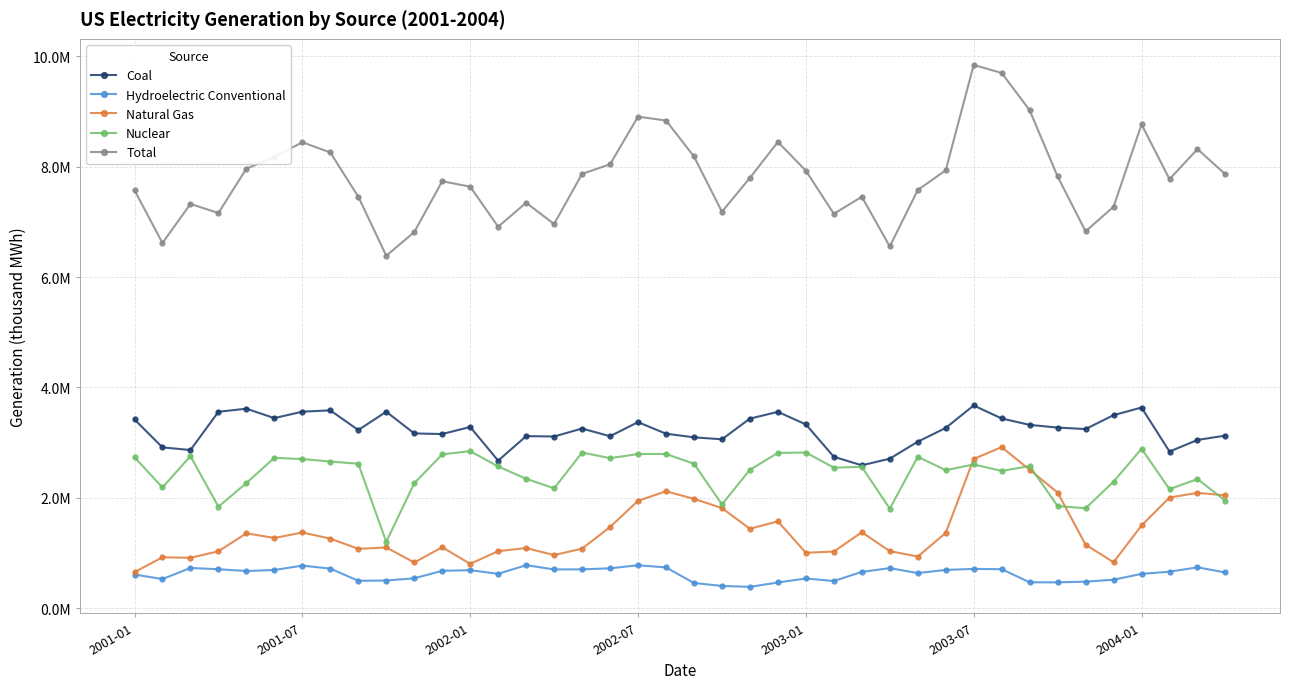

What are all the series names shown in the legend?

Coal, Hydroelectric Conventional, Natural Gas, Nuclear, Total